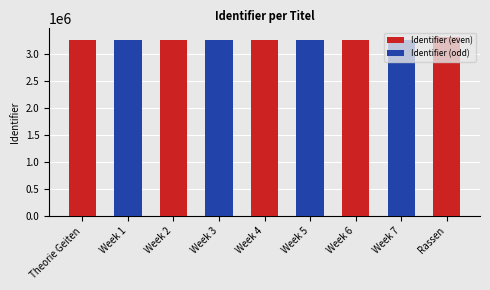

Which has a higher value, Week 2 or Week 4?

Week 4